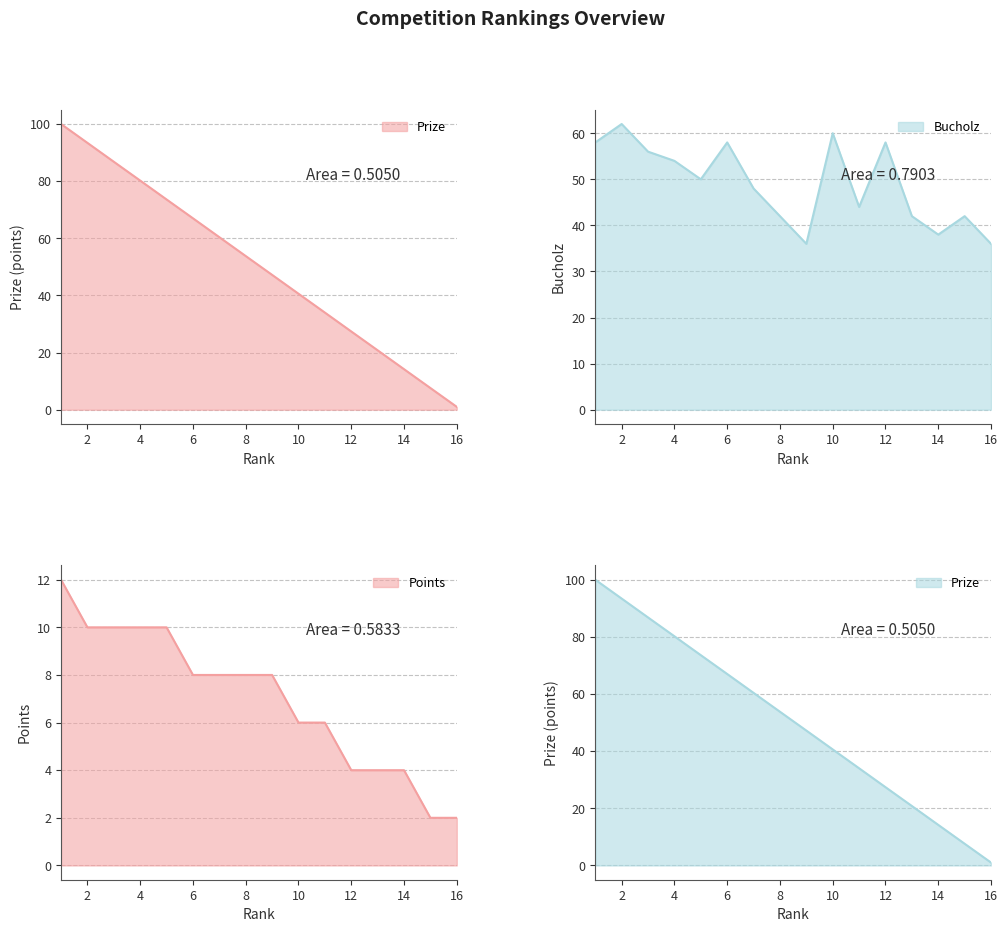

Where does the Prize series first go above 53?

1